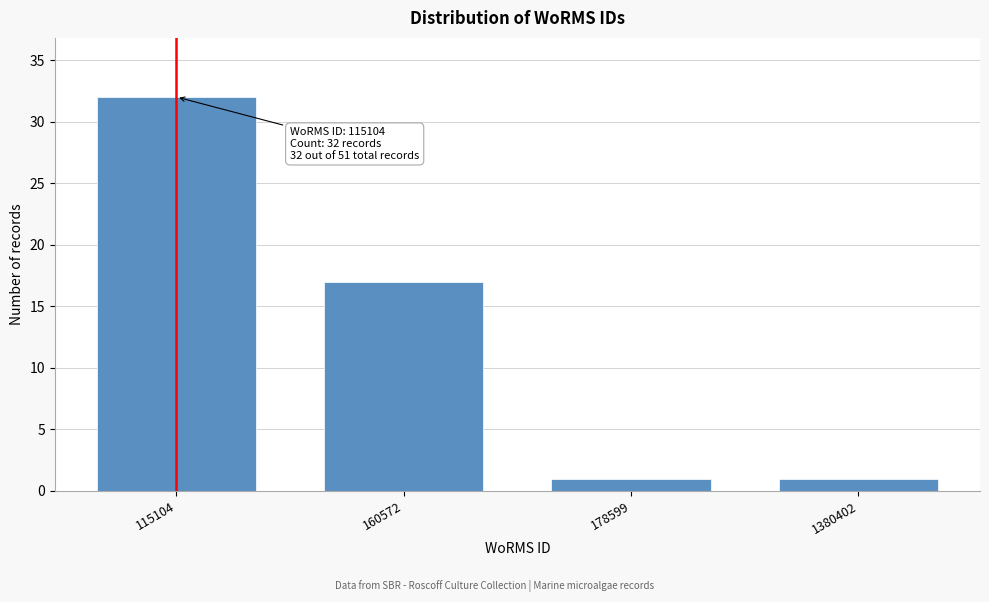

Reading left to right, extract all data points from this chart.

115104=32	160572=17	178599=1	1380402=1